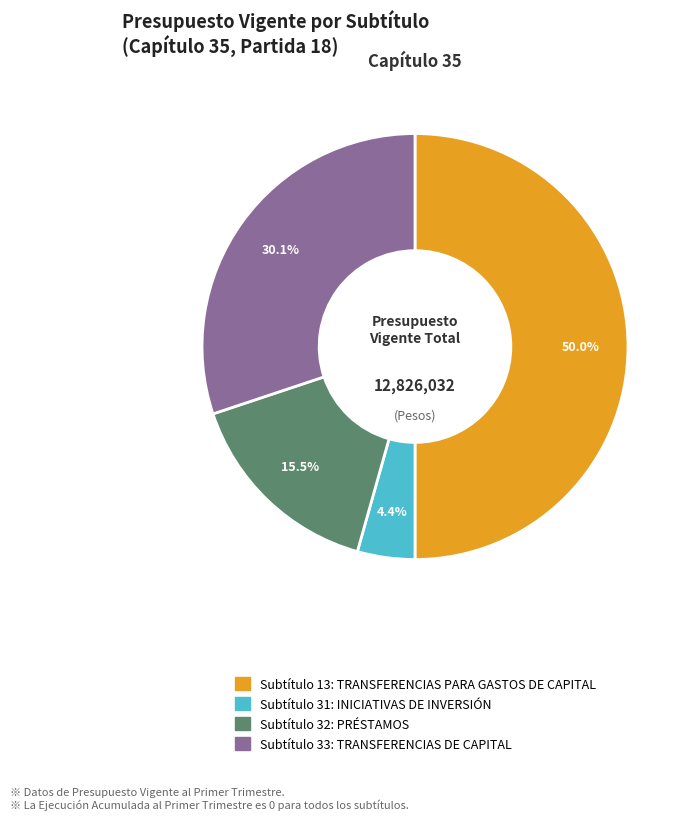

To the nearest percent, what is the difference between the largest and smallest slice percentages?

46%